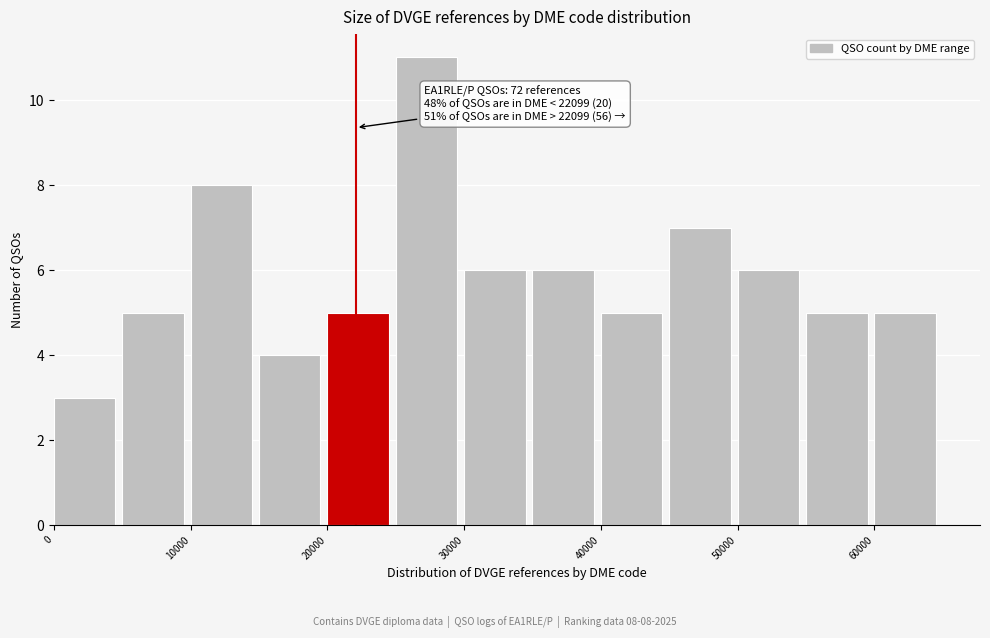

Over which range of the x-axis is the bar tallest?

25000 to 30000